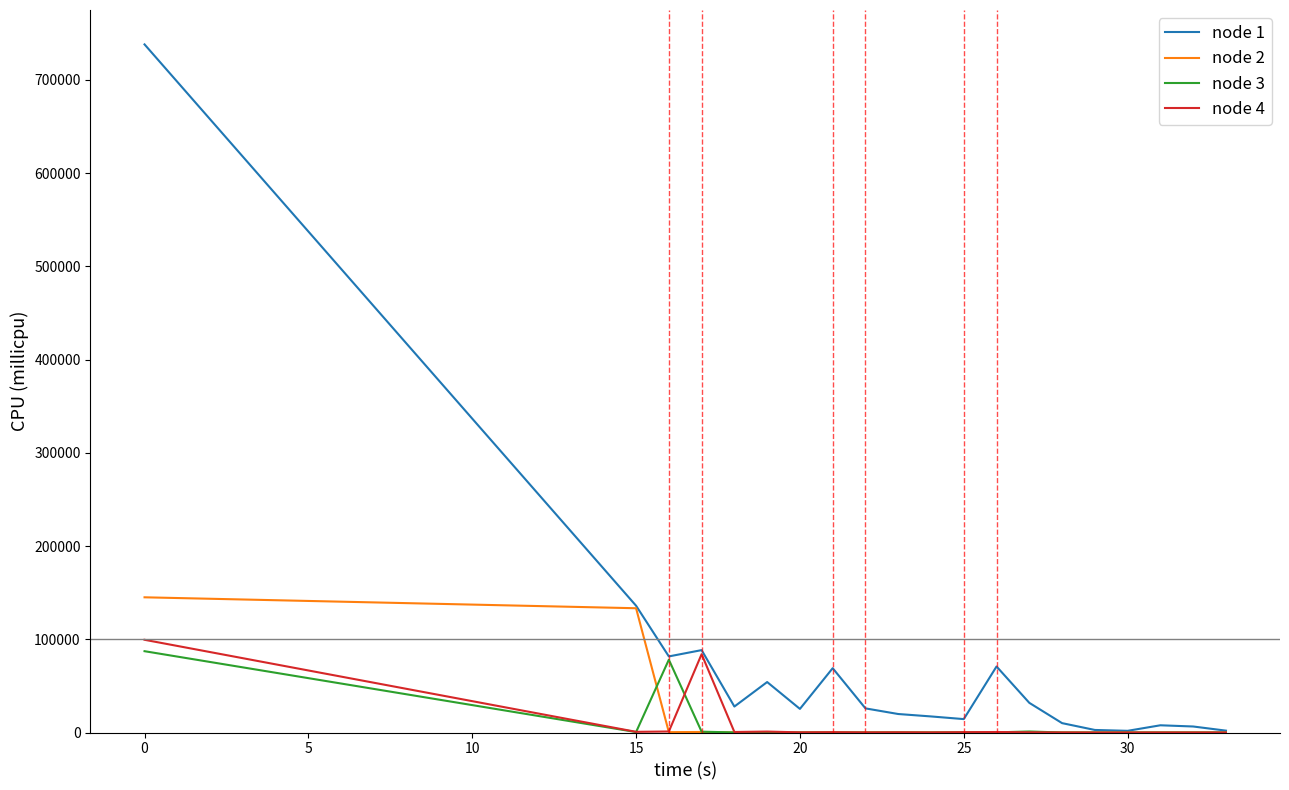

Which series has the widest spread of values?

node 1